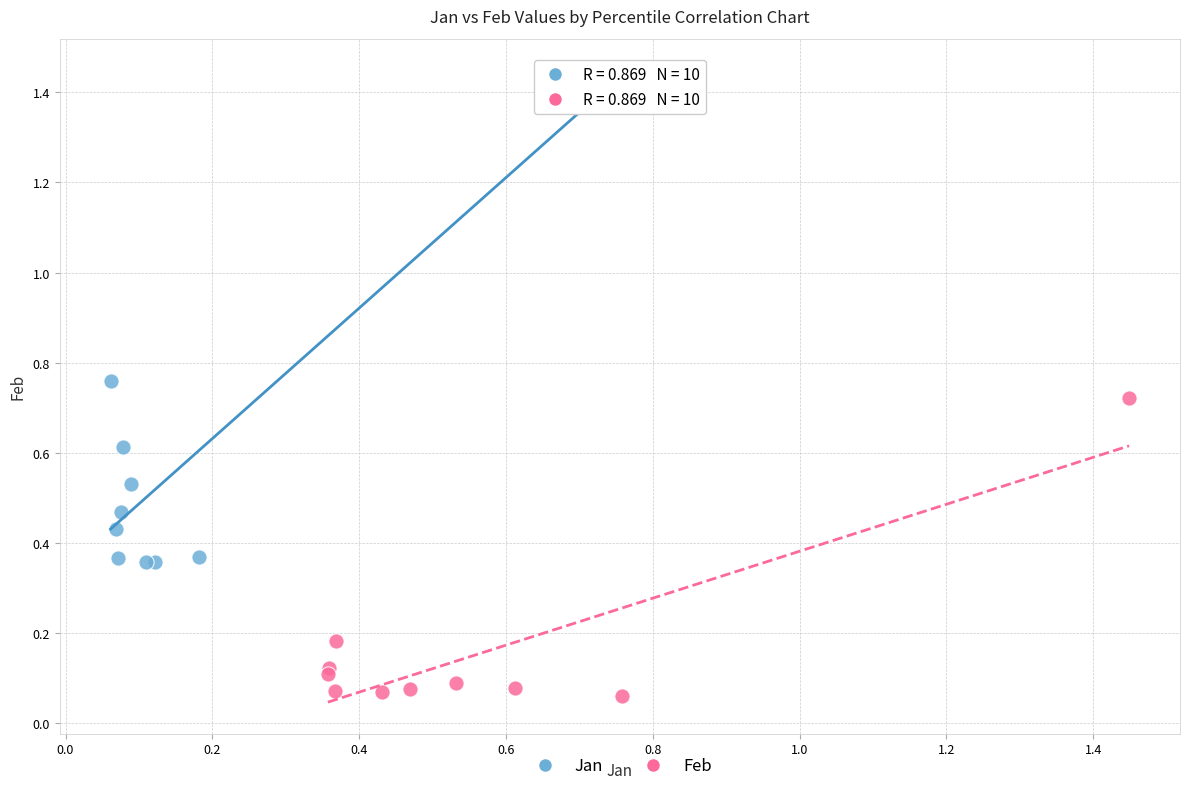

Which series reaches the maximum Y coordinate?

Jan